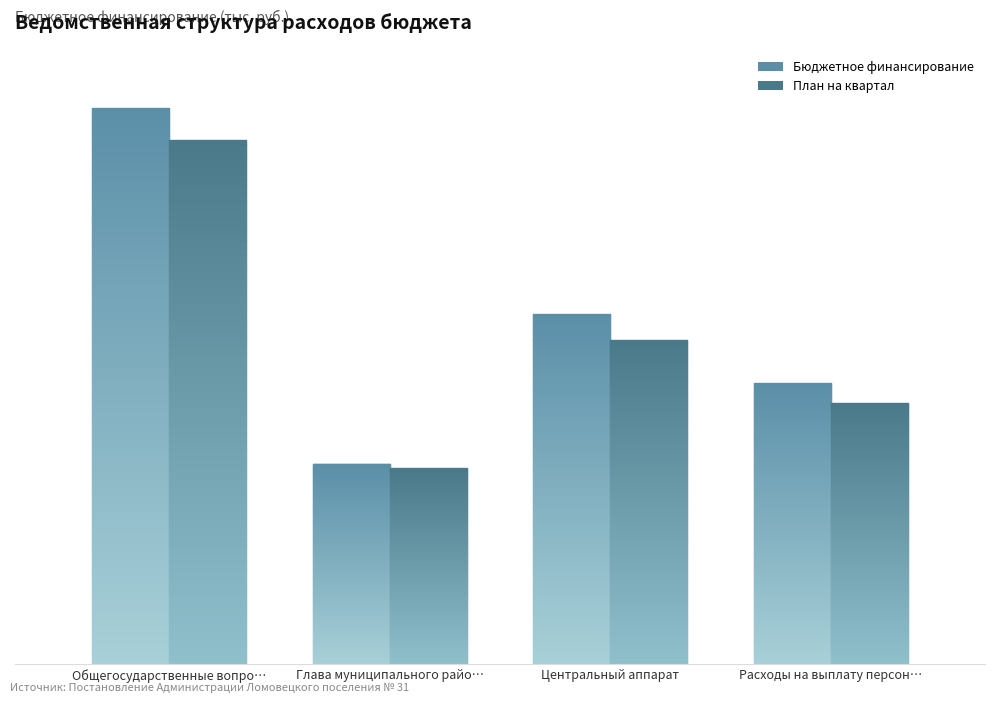

The chart shows a value of 683.1 at Центральный аппарат. True or false?

False